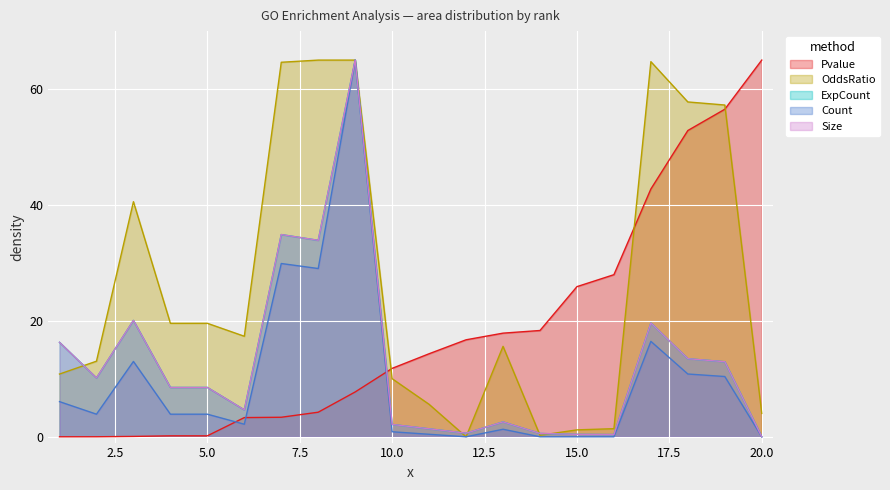

Is the value of ExpCount at 1 greater than the value of OddsRatio at 17?

No